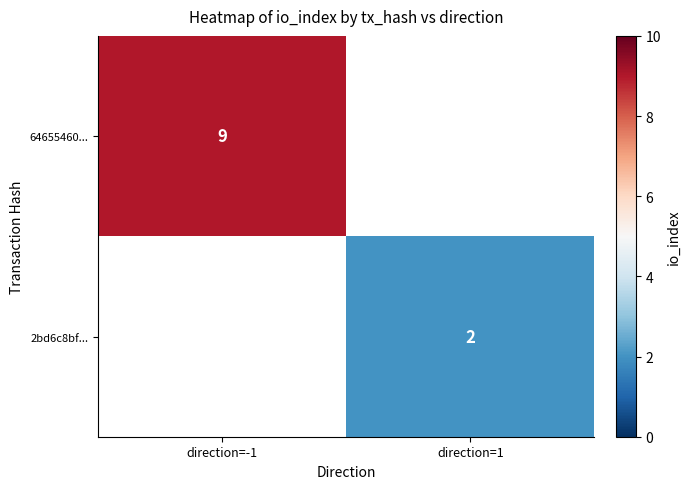

Is it true that 64655460... equals 9 at direction=-1?

True